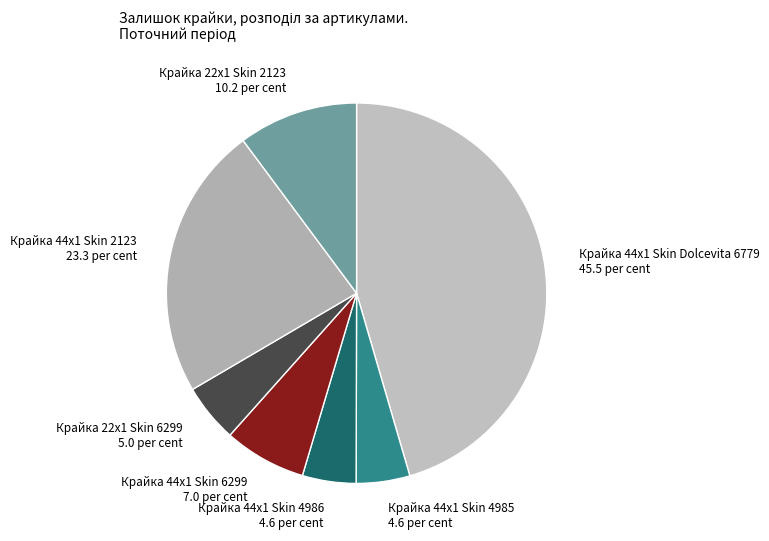

True or false: Крайка 44x1 Skin 2123 23.3 per cent accounts for 32% of the total.

False